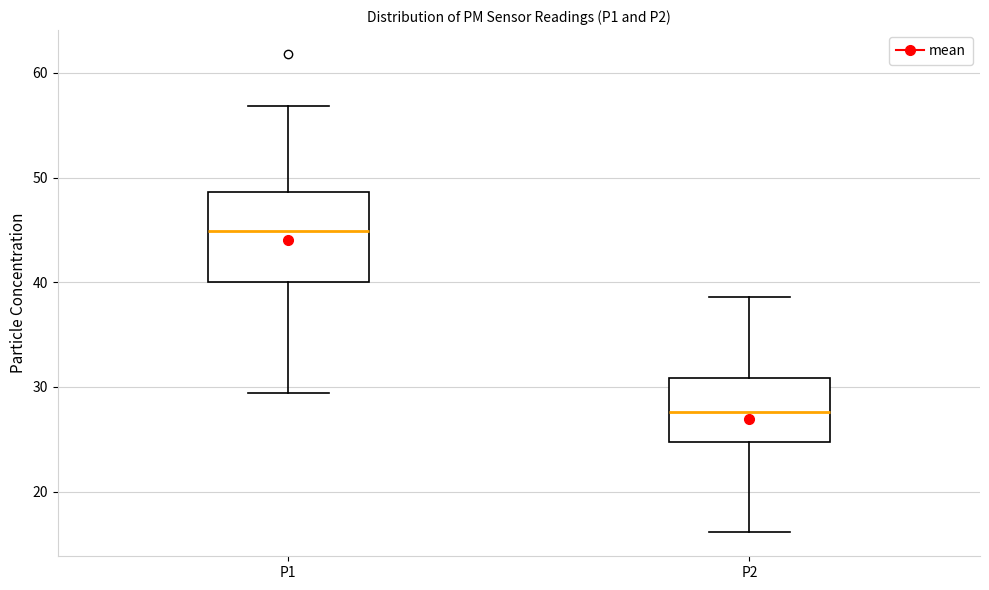

Which box's median line is the highest?

P1